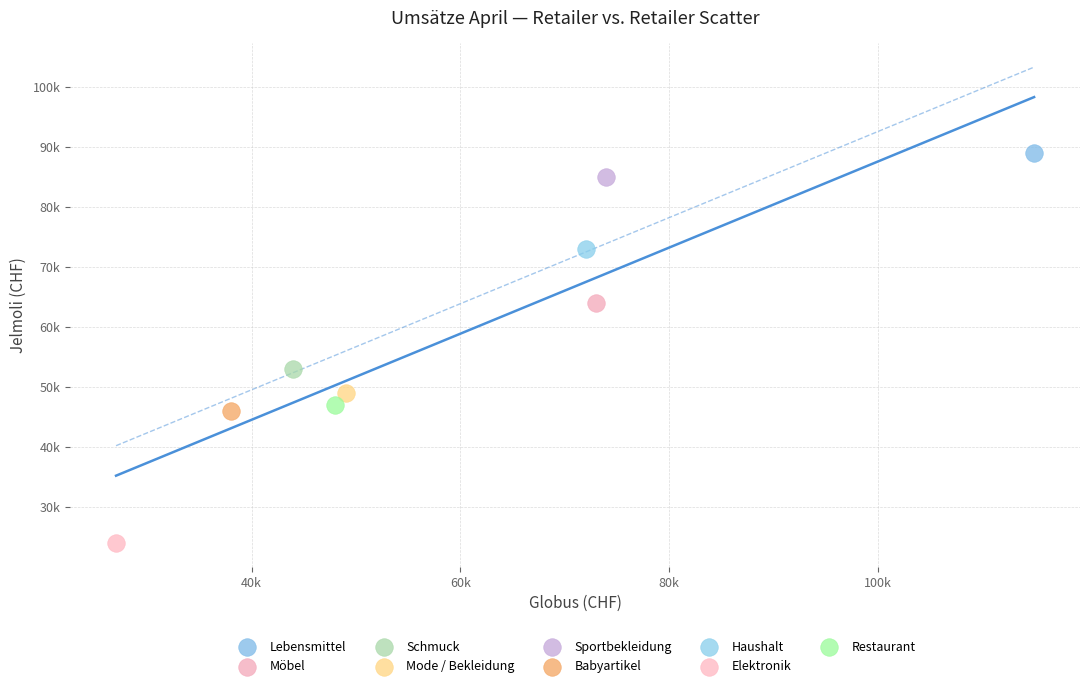

Which series reaches the maximum Y coordinate?

Lebensmittel